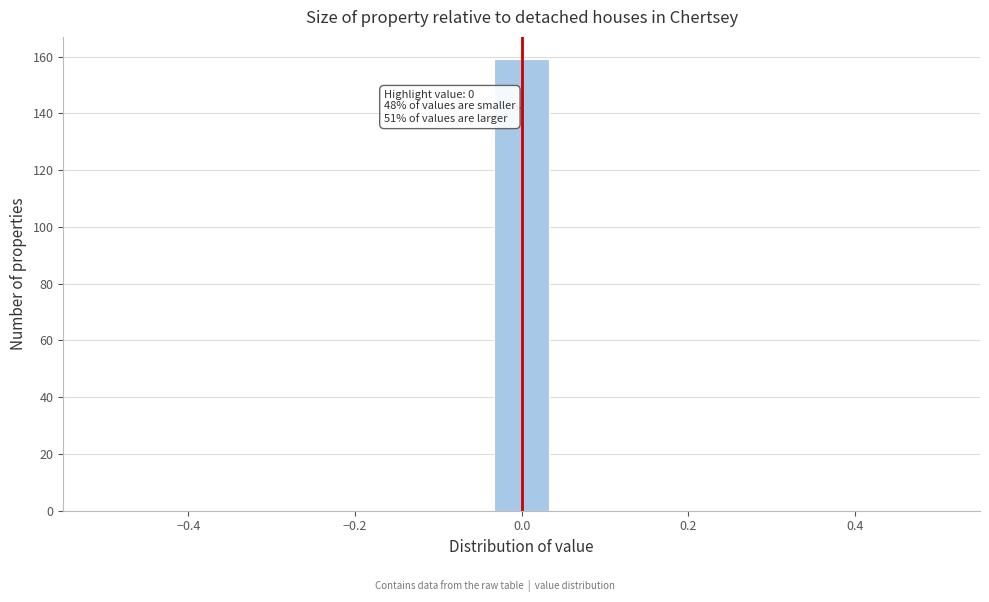

Around what value on the x-axis is the tallest bar? Give the approximate position of its centre, as read against the axis.

0.00